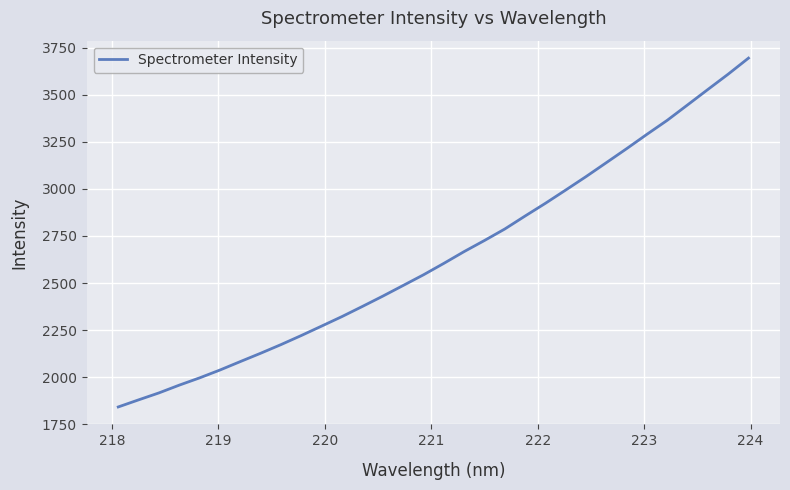

What is the difference between the maximum and minimum values?

1853.0